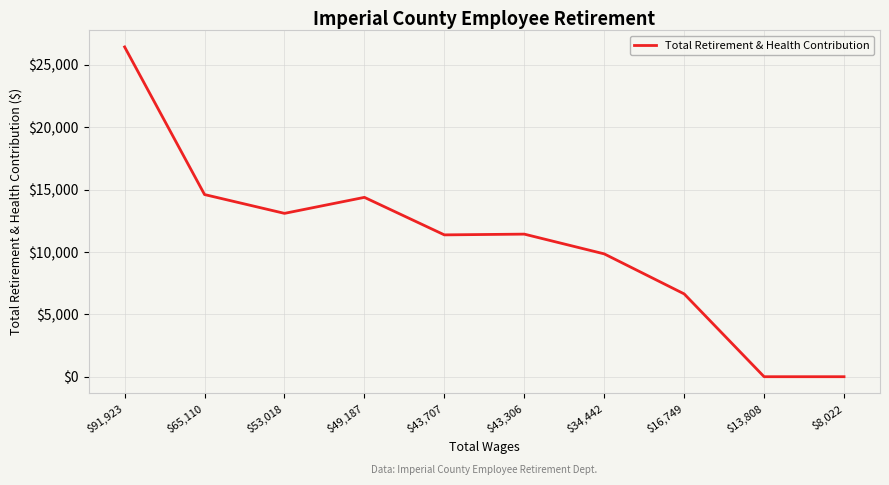

Is this an area chart (filled region under the line)?

No